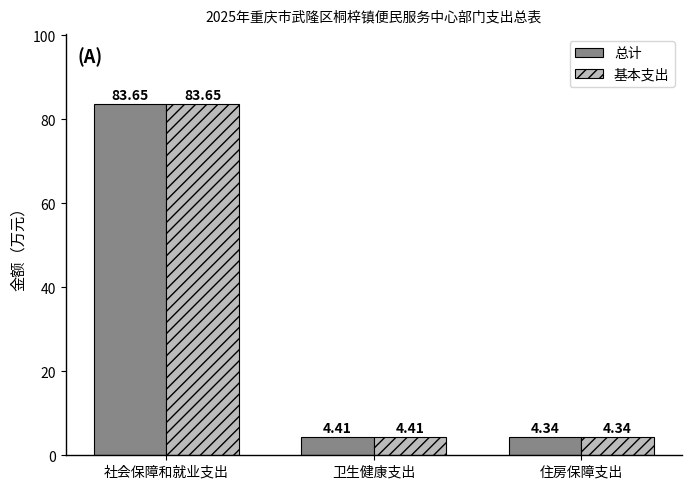

At which label is 总计 closest to 43?

卫生健康支出